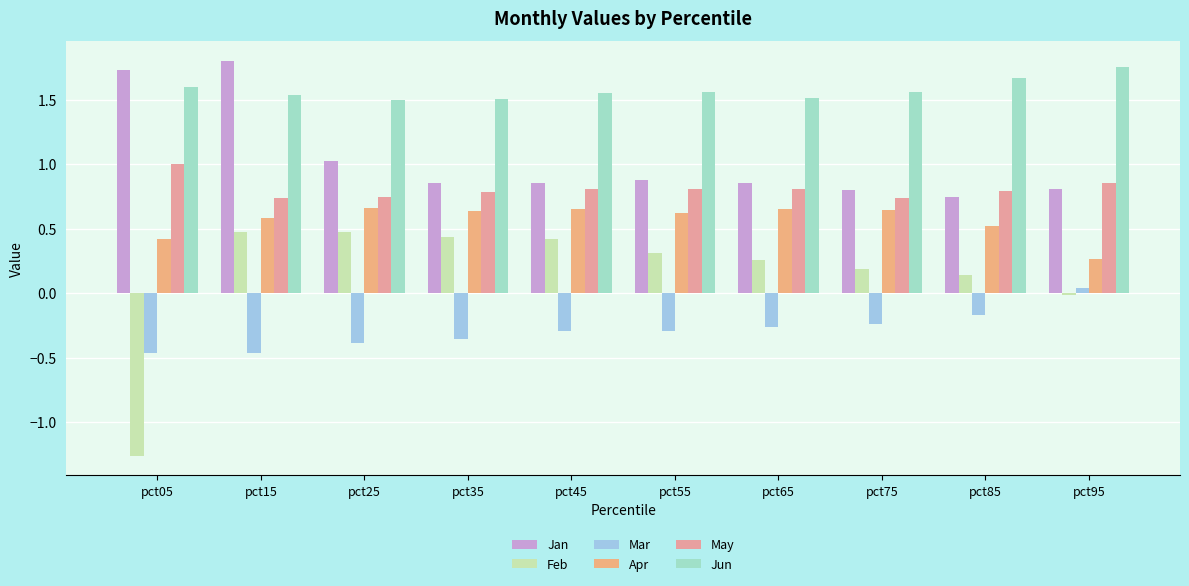

How many groups of bars are there?

10